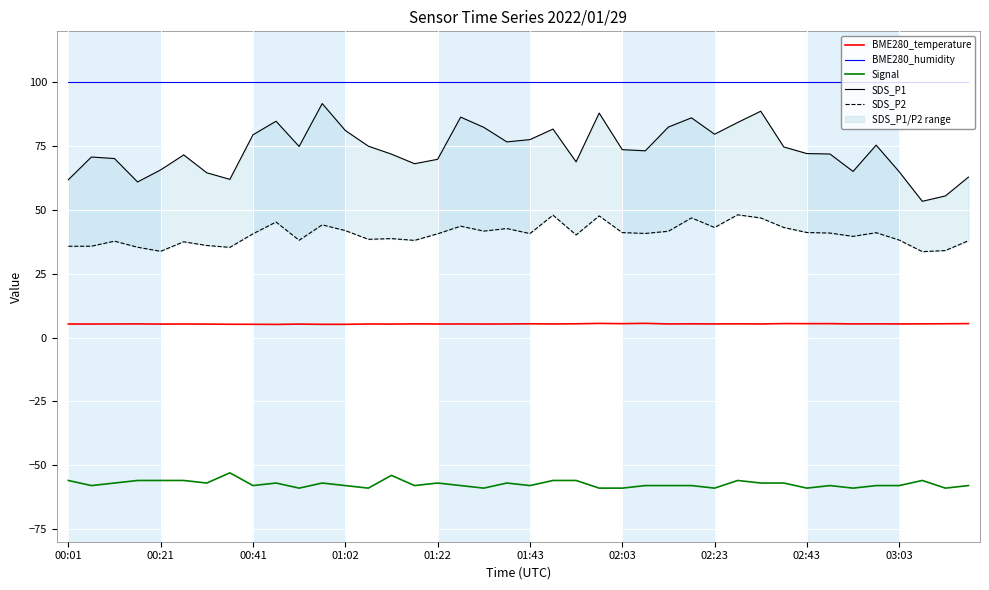

True or false: Signal and SDS_P1 intersect in this chart.

False